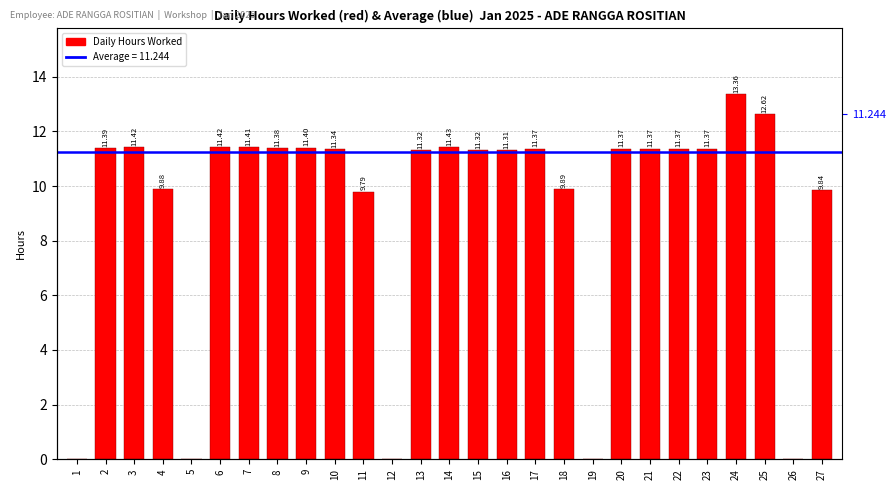

How many values exceed 11?

18